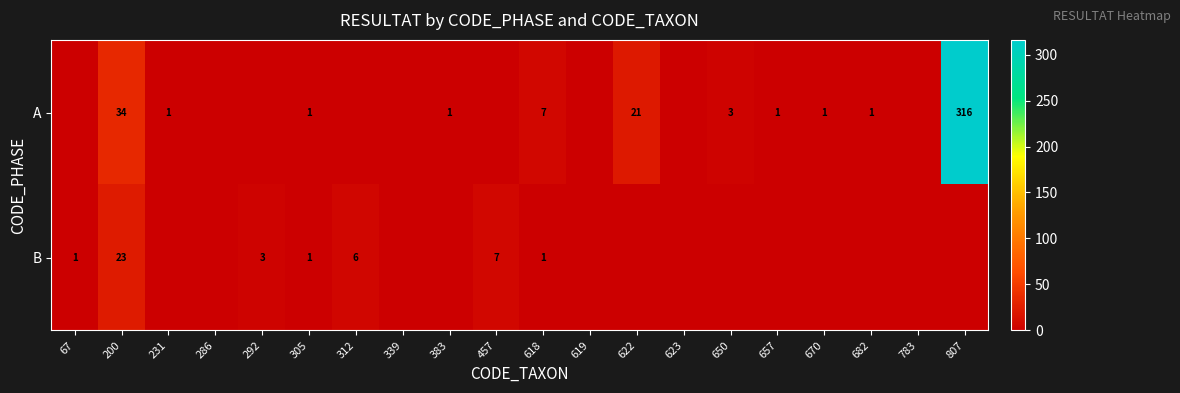

Rank the series at 200 from highest to lowest value.

A, B